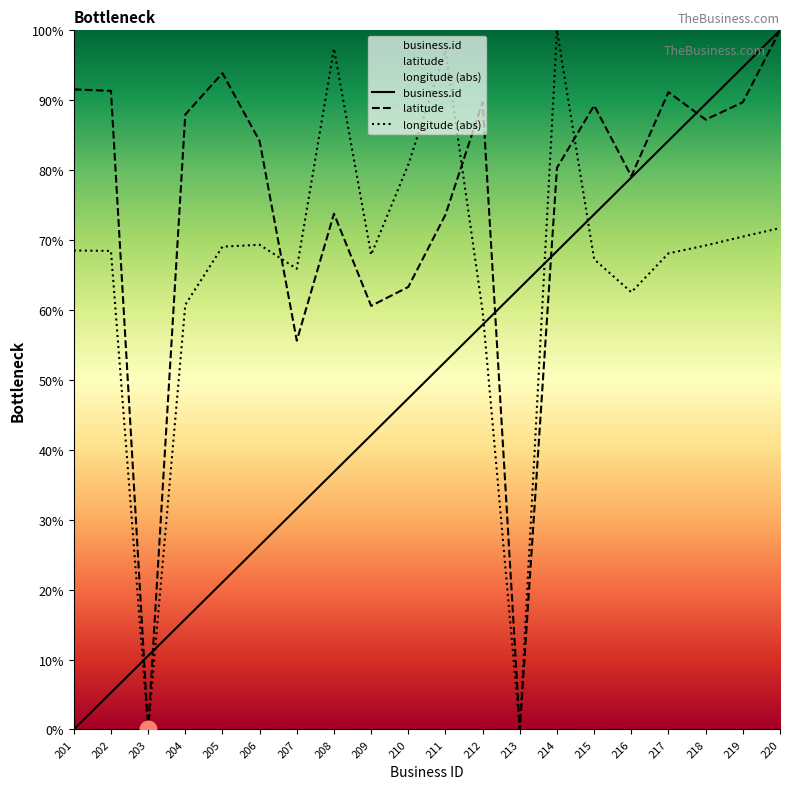

Which category has the lowest value in the longitude series?

203